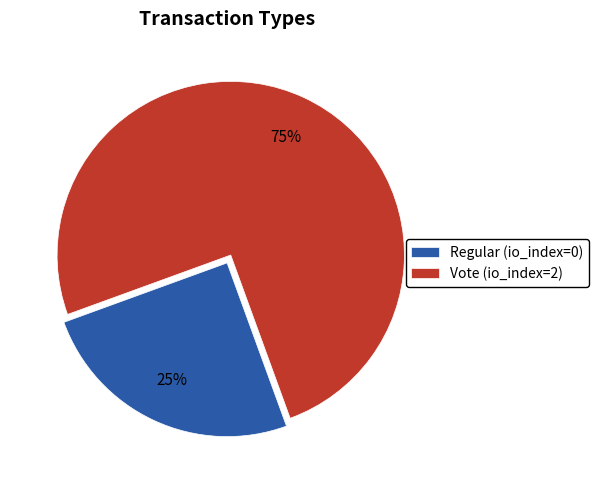

Is it true that Vote (io_index=2) is 83% of the pie?

False